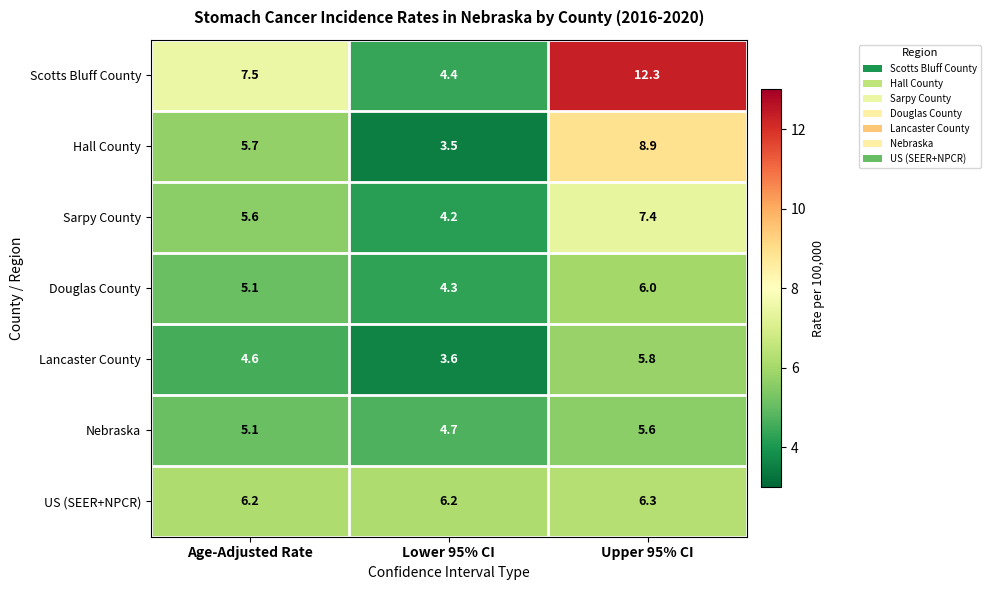

What is the difference between the maximum and minimum values in the Douglas County series?

1.7